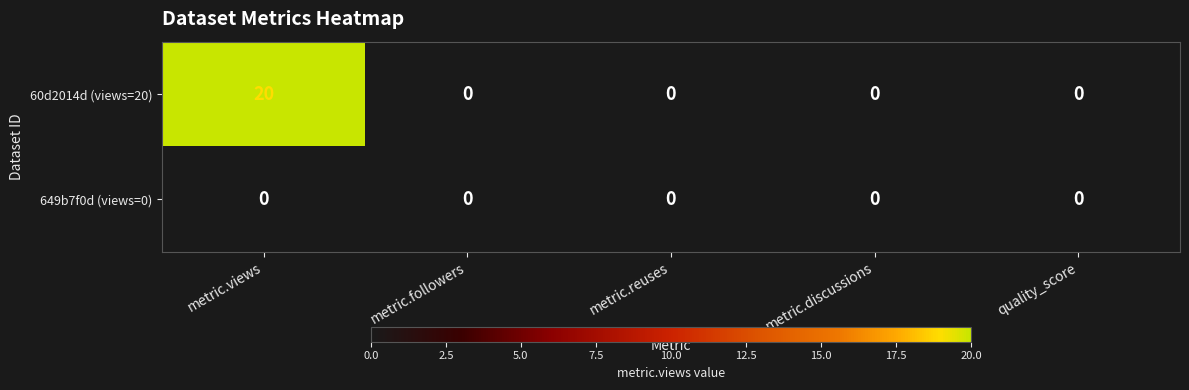

How many categories are shown in the chart?

5